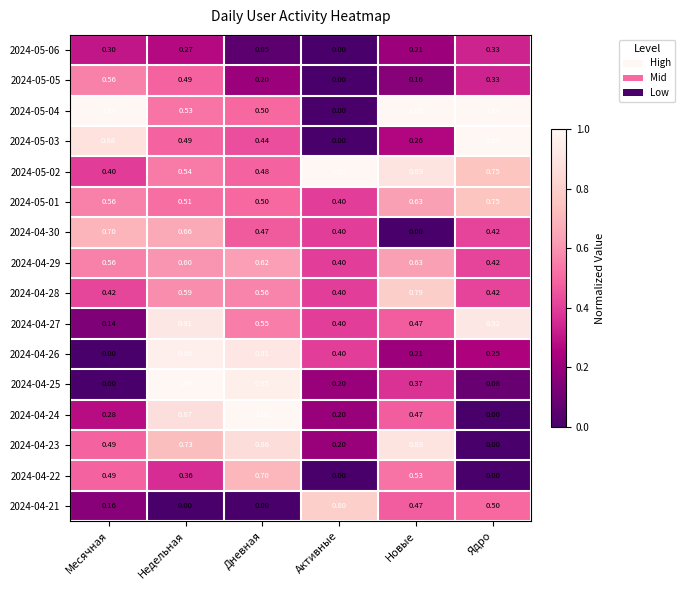

Where is 2024-04-25 nearest to the value 0?

Месячная